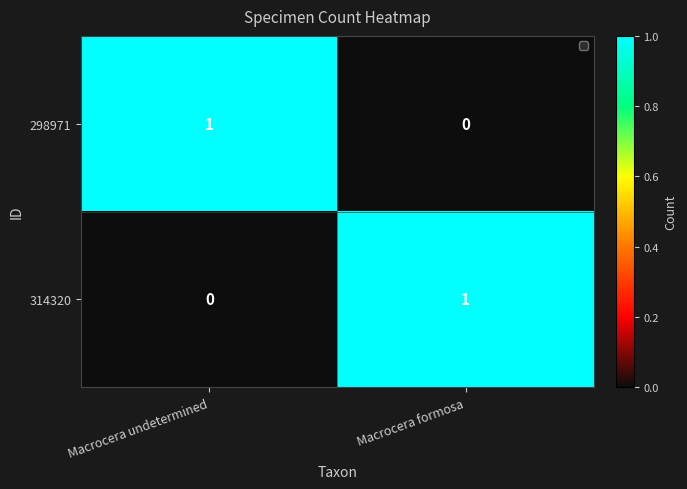

Is the value of 298971 at Macrocera undetermined greater than the value of 314320 at Macrocera undetermined?

Yes